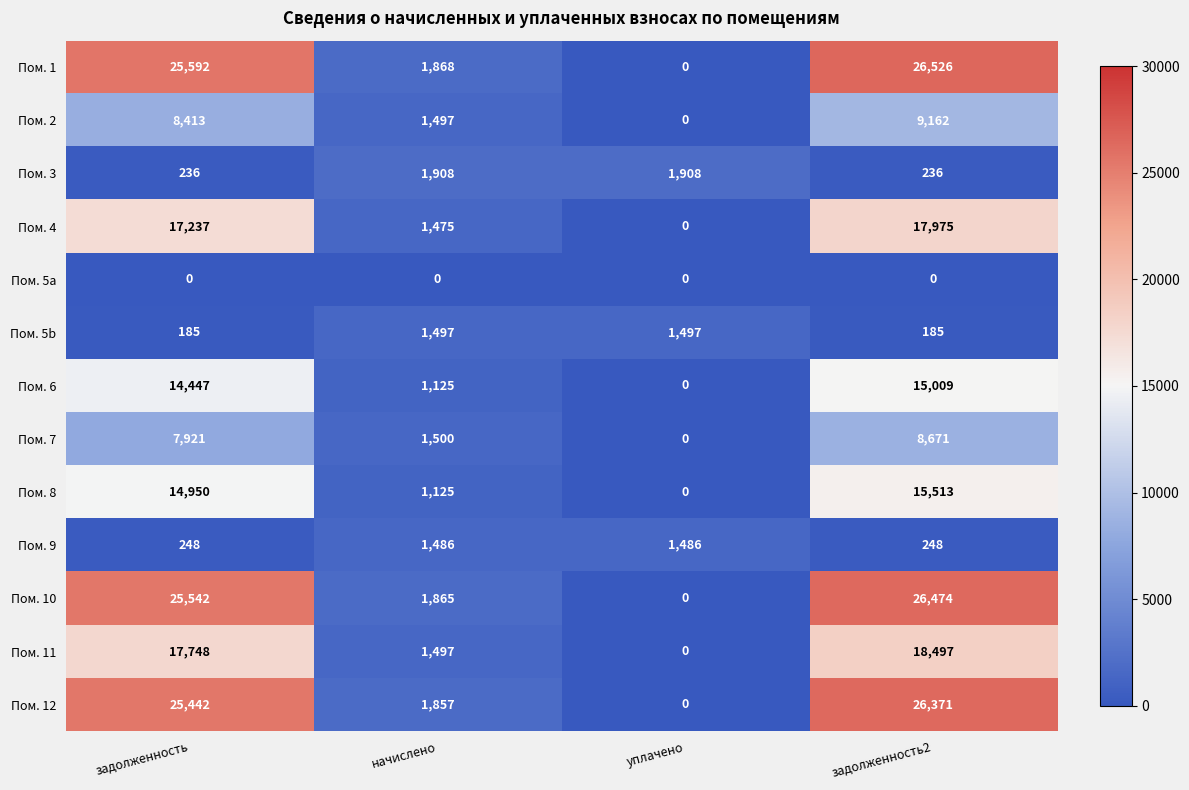

What is the difference between the second highest and second lowest values in the Пом. 2 series?

6916